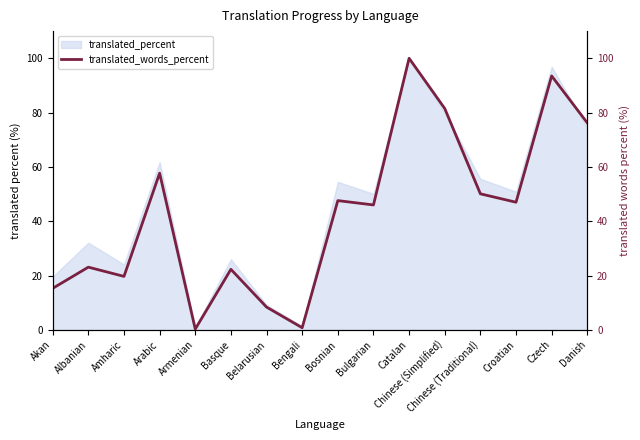

What is the minimum value shown in the chart?

0.3